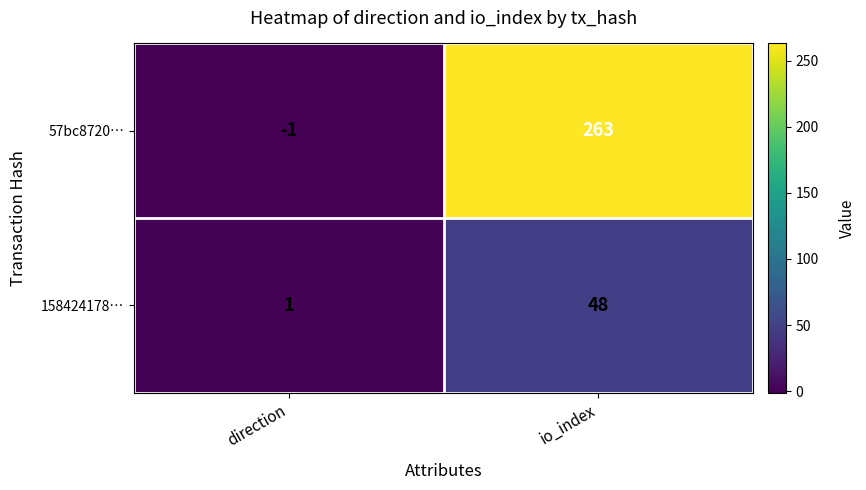

What is the minimum value shown in the chart?

-1